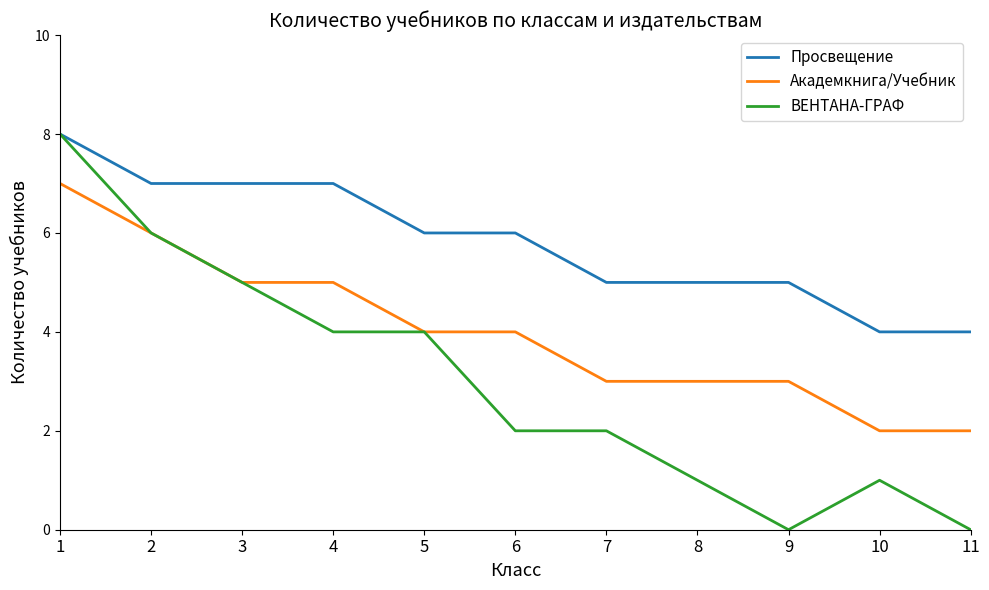

Which series changed the most between 7 and 9?

ВЕНТАНА-ГРАФ